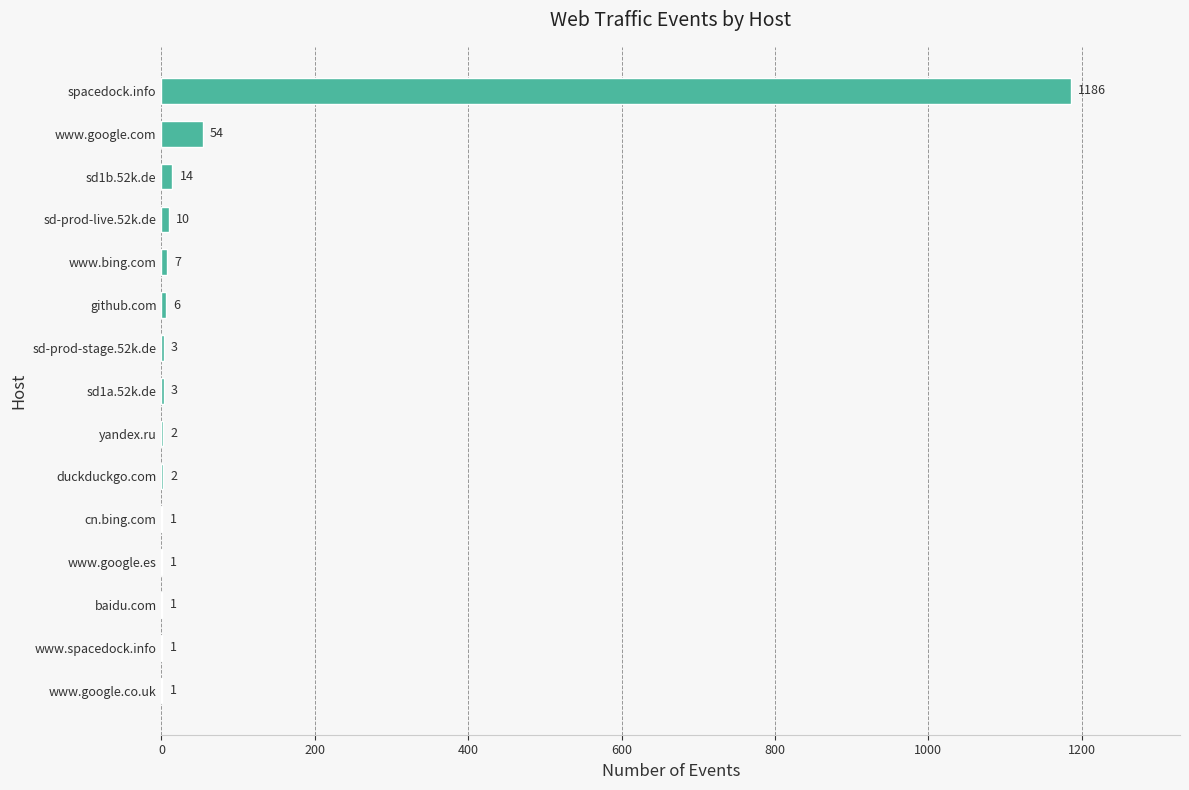

What is the change in value from sd-prod-stage.52k.de to github.com?

+3